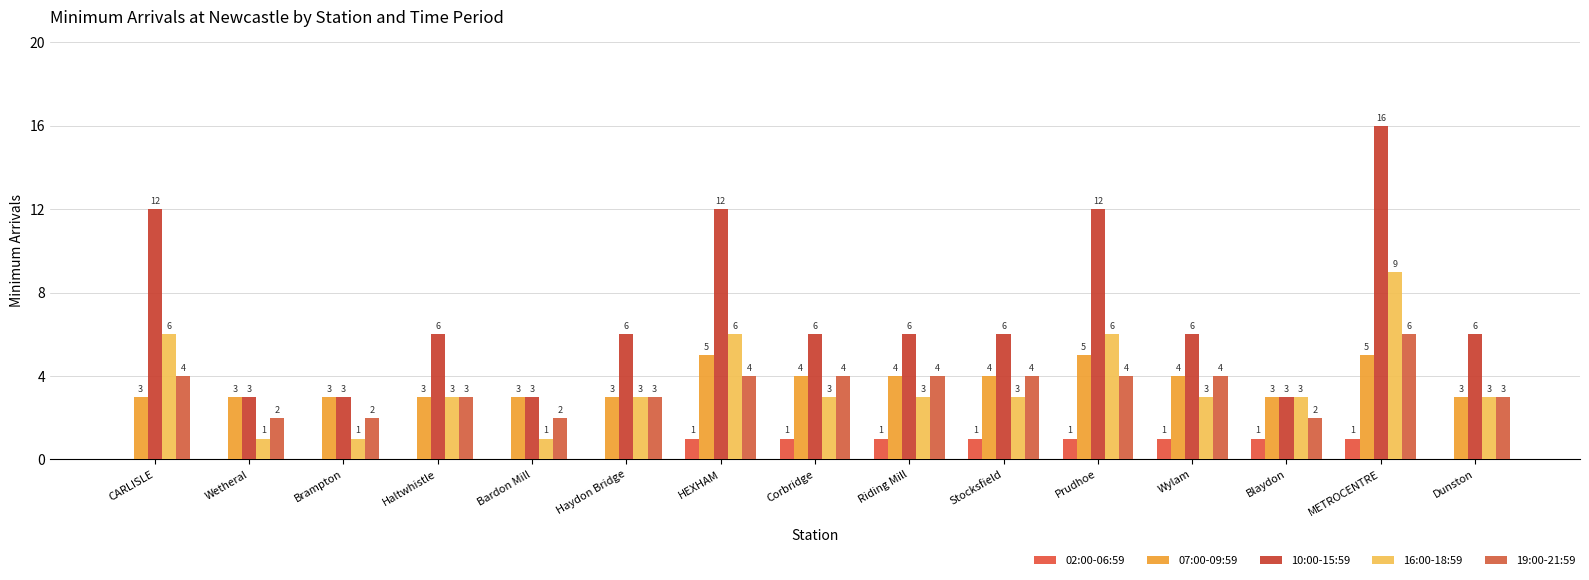

Between CARLISLE and Haydon Bridge, which series saw the biggest shift?

10:00-15:59